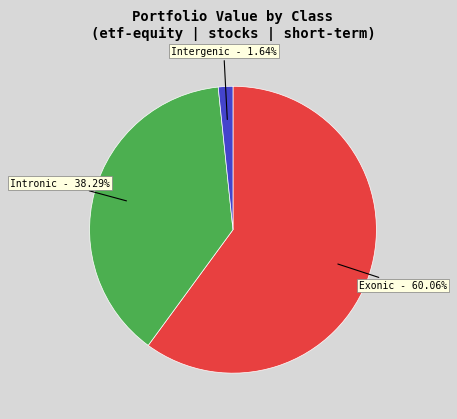

Does any single category account for the majority?

Yes